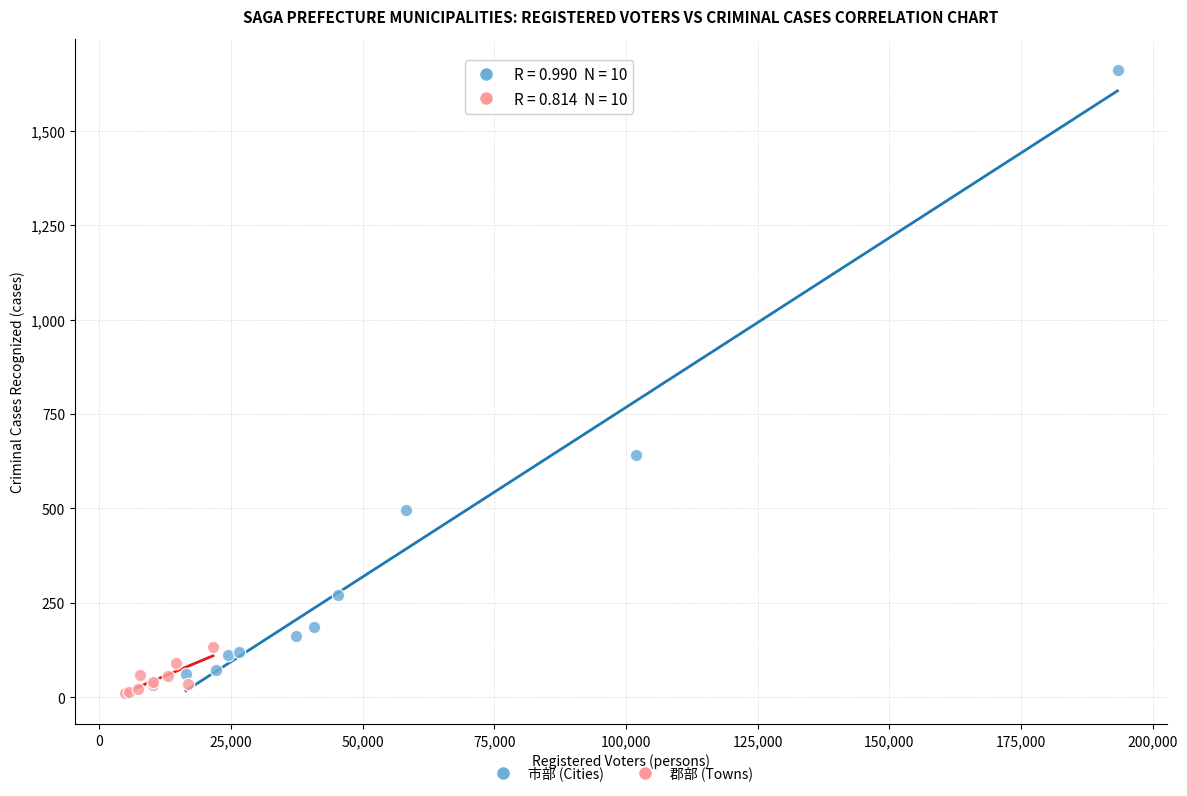

What are all the series names shown in the legend?

市部 (Cities), 郡部 (Towns)